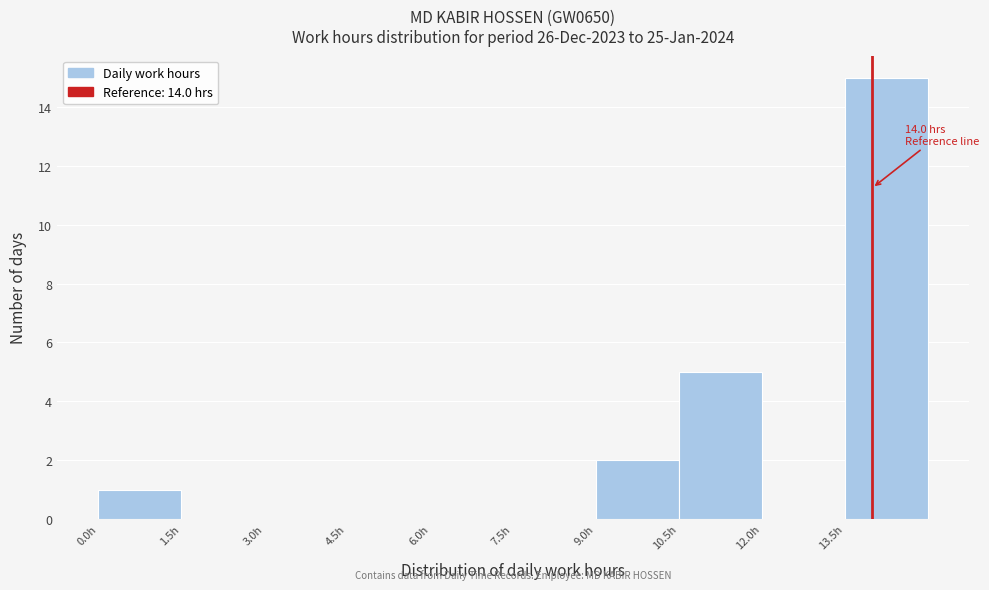

Which range on the x-axis has the tallest bar?

13.5 to 15.0